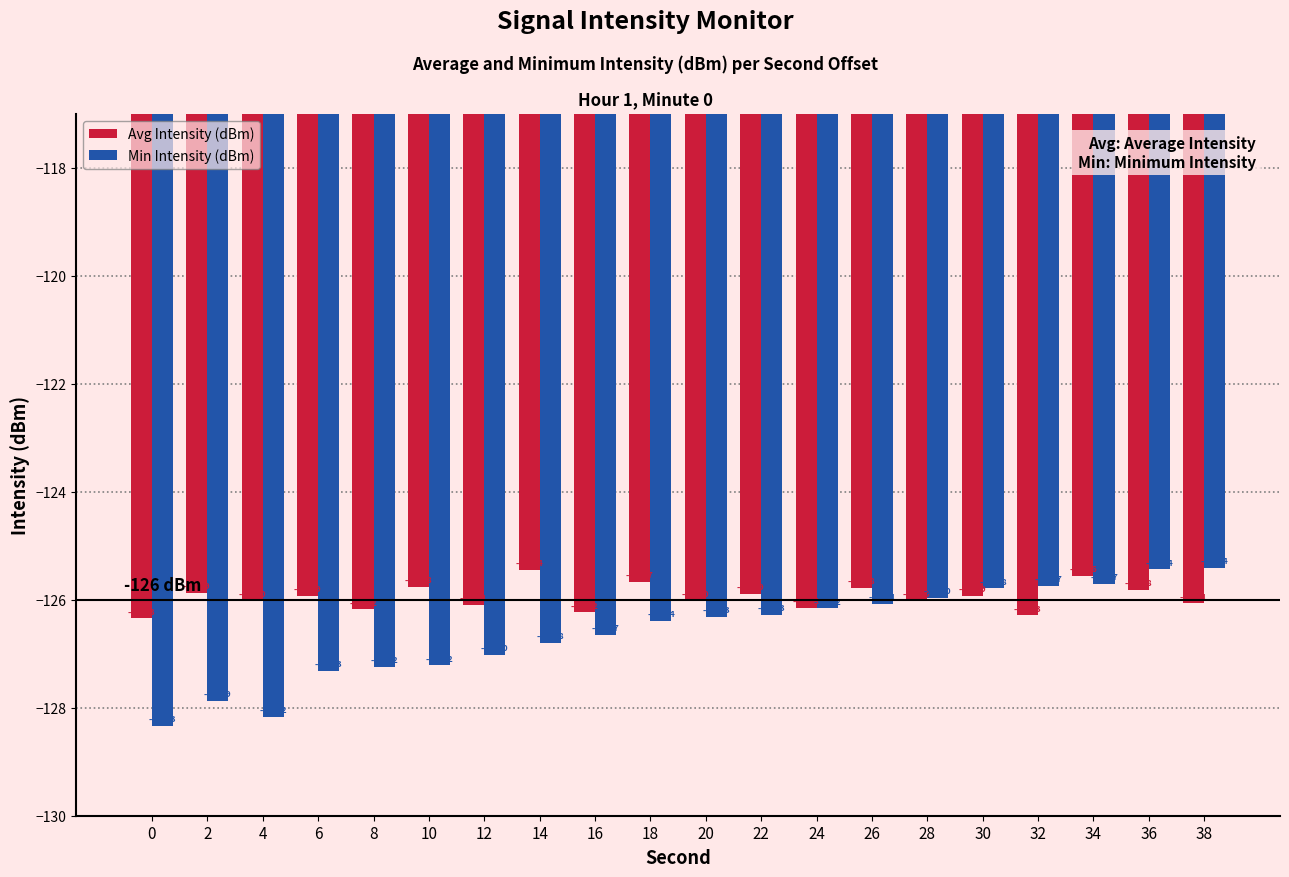

How many series are shown in this chart?

2